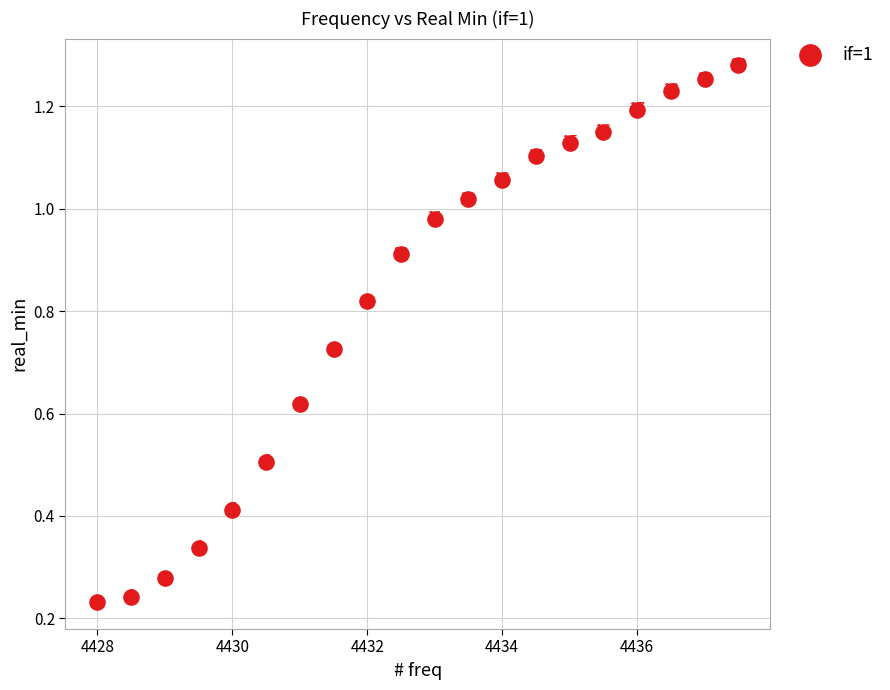

What is the range of X values (max minus min)?

9.5